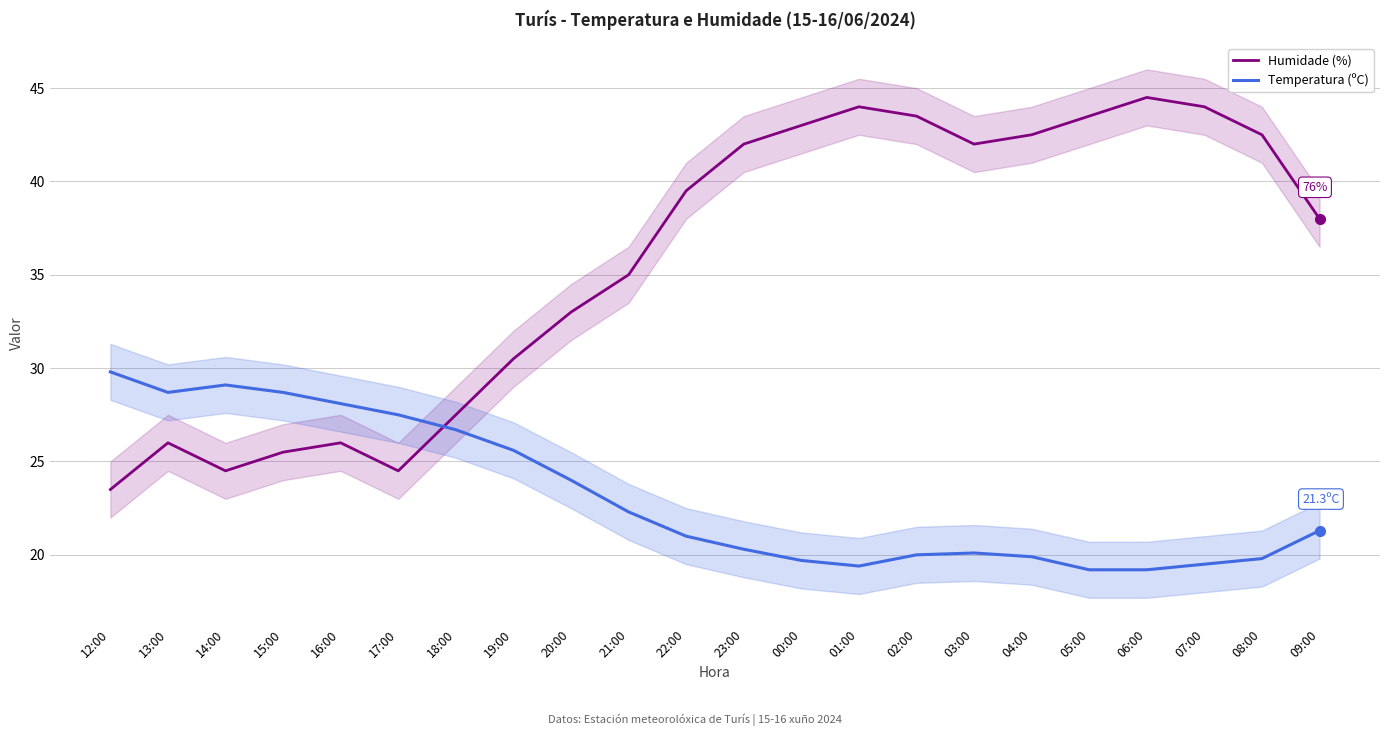

Reading left to right, extract all data points from this chart.

Humidade (%): 23.5	26.0	24.5	25.5	26.0	24.5	27.5	30.5	33.0	35.0	39.5	42.0	43.0	44.0	43.5	42.0	42.5	43.5	44.5	44.0	42.5	38.0
Temperatura (ºC): 29.8	28.7	29.1	28.7	28.1	27.5	26.7	25.6	24.0	22.3	21.0	20.3	19.7	19.4	20.0	20.1	19.9	19.2	19.2	19.5	19.8	21.3